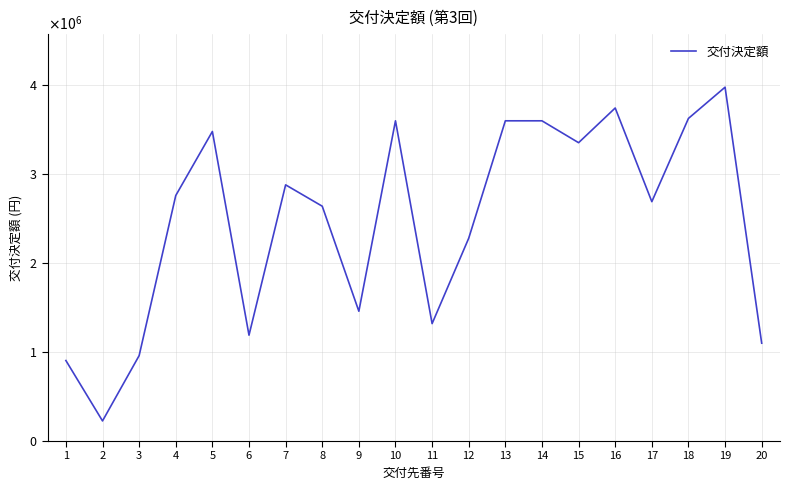

Is this an area chart (filled region under the line)?

No